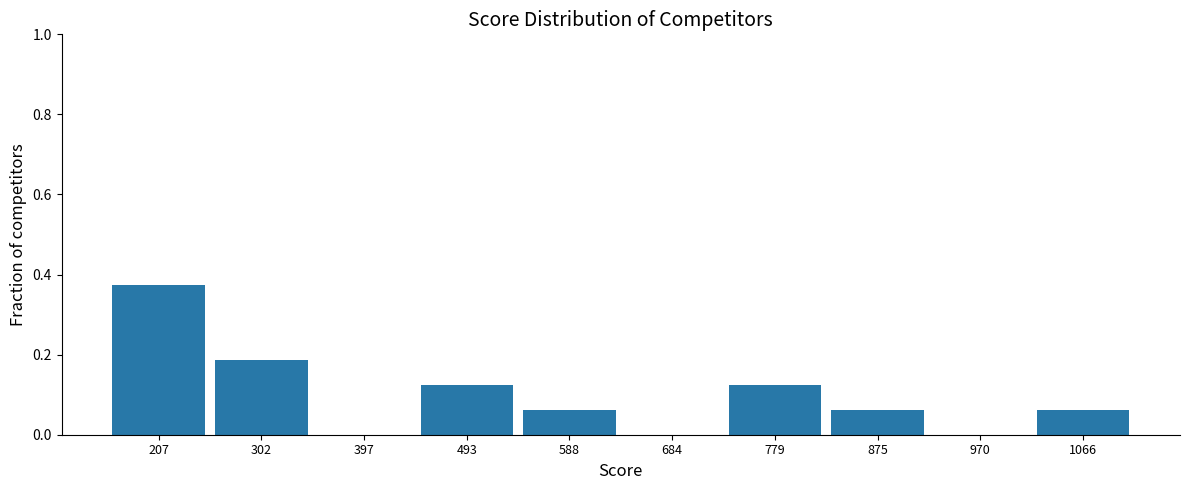

What is the sum of all values?

1.0